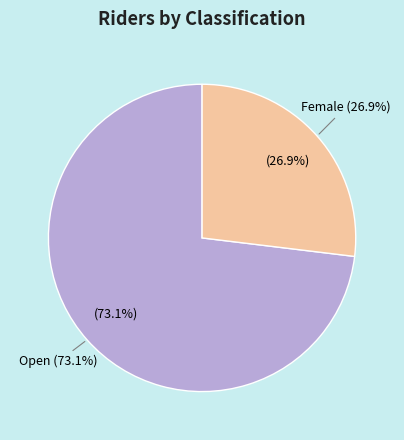

Do Open and Female together represent more than half of the pie?

Yes